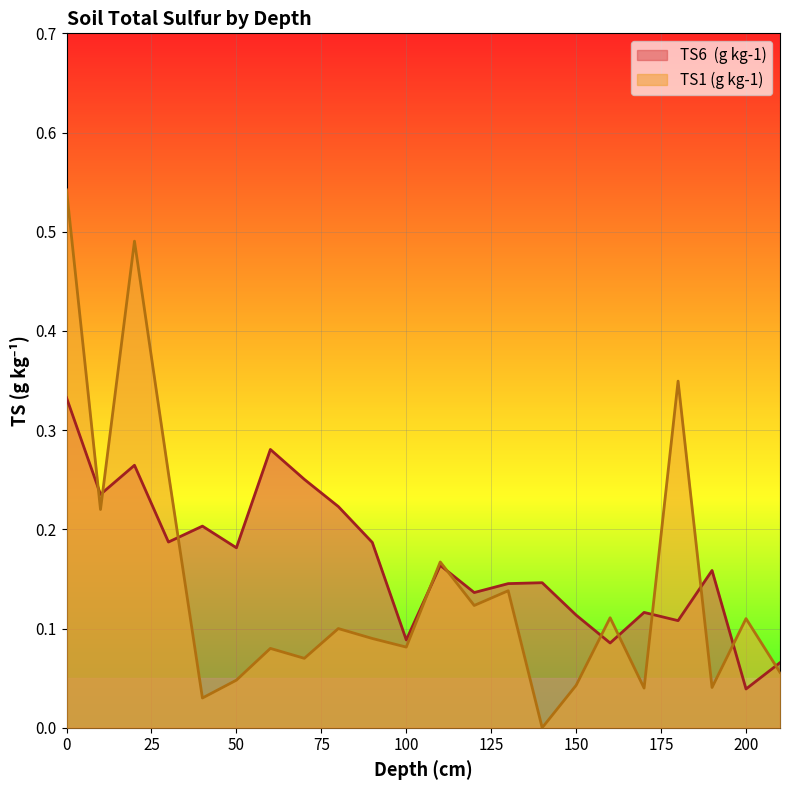

What is the difference between the second highest and minimum values in the TS1 (g kg-1) series?

0.5